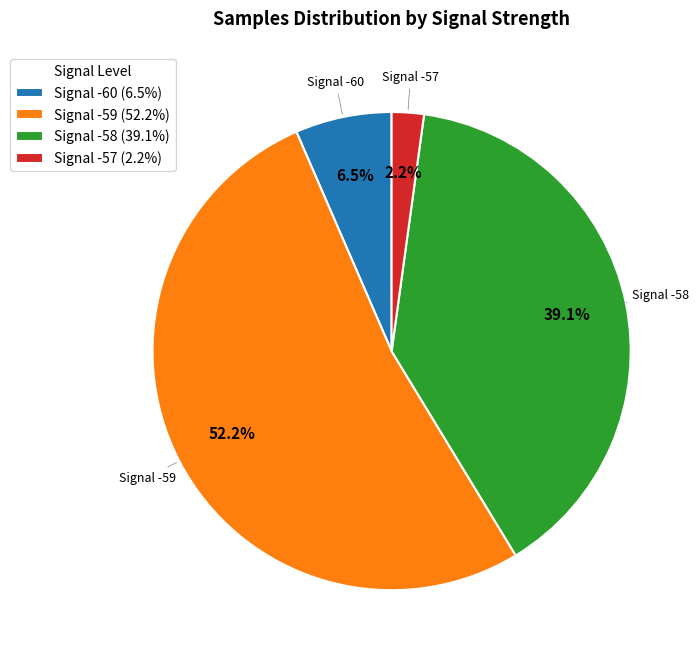

How much of the chart is everything except Signal -58 (39.1%)?

60.9%